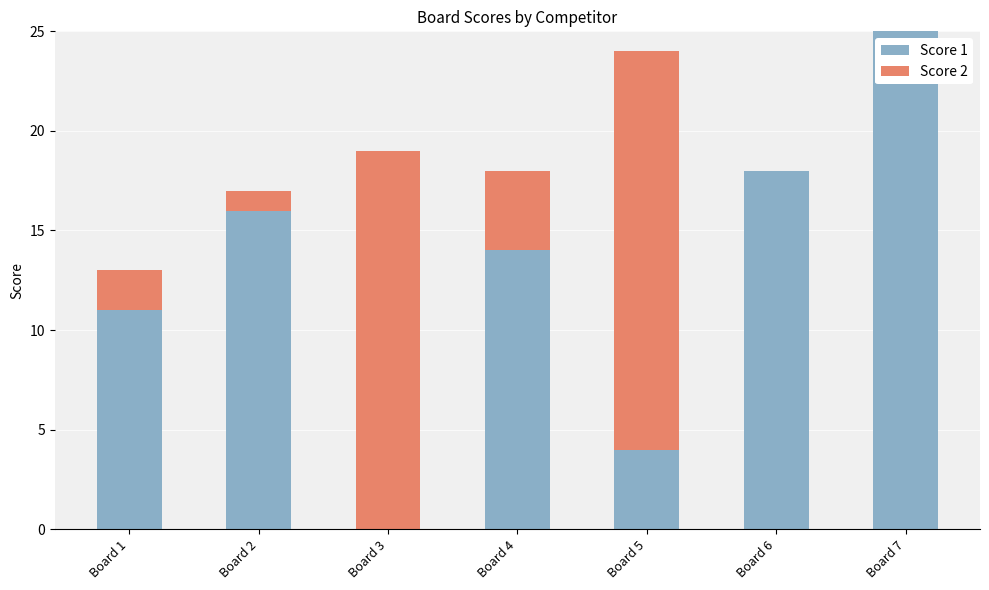

What is the total value across all series at Board 4?

18